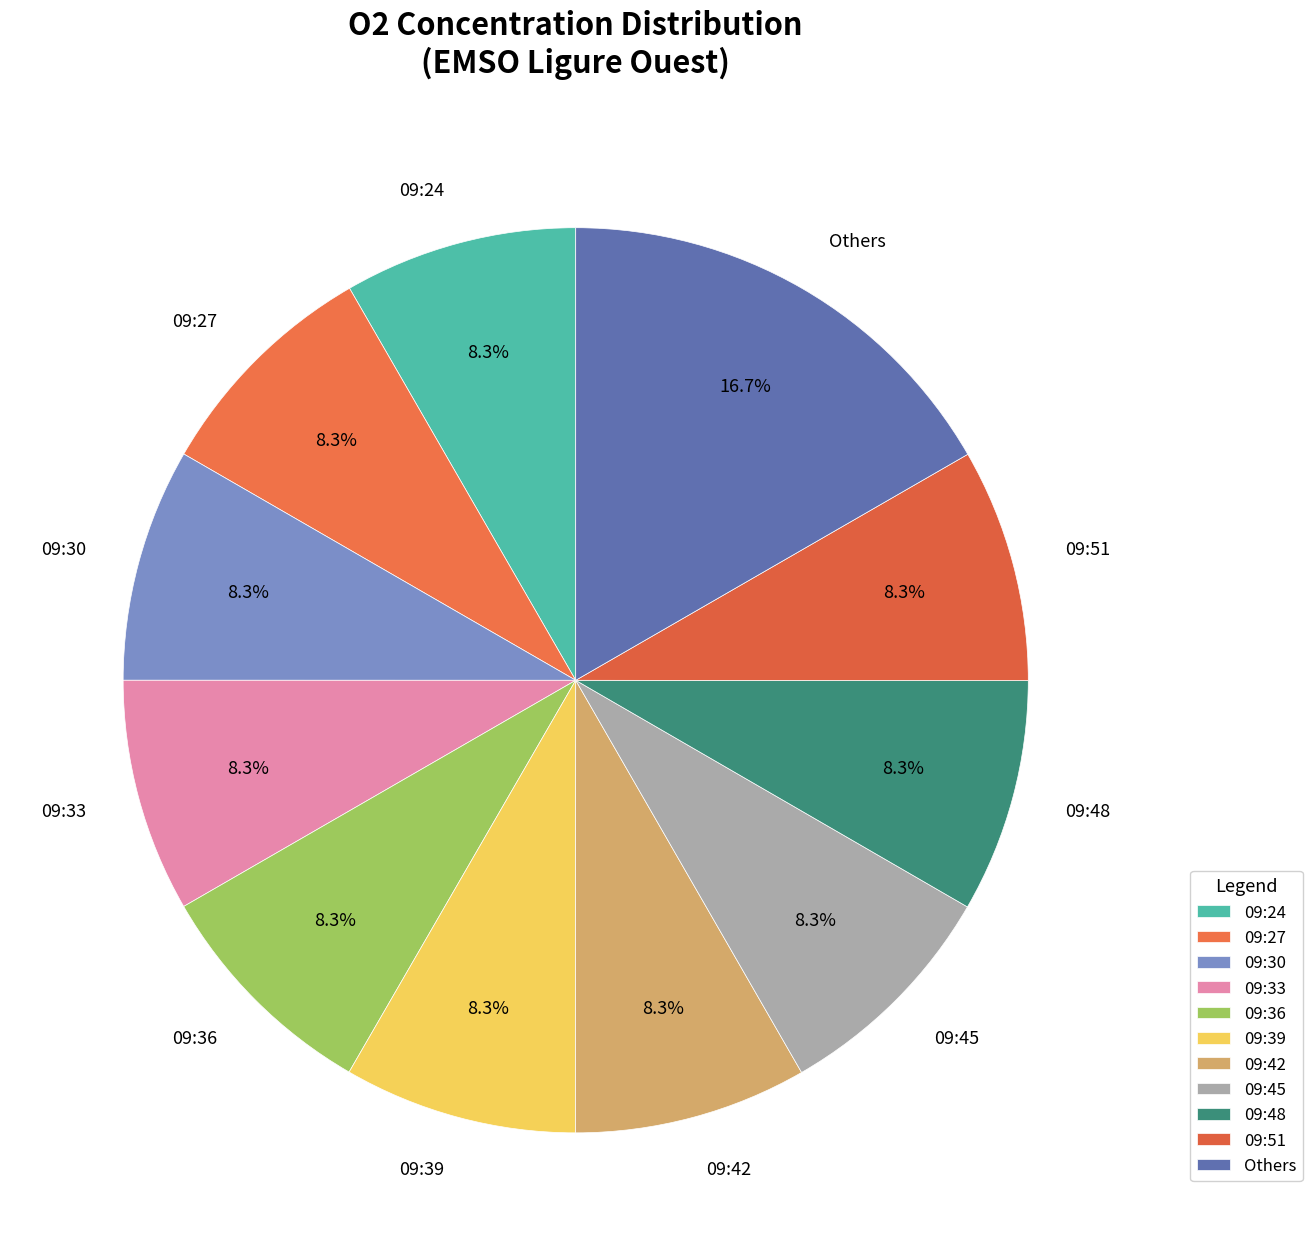

Is there any slice that represents more than half of the pie?

No